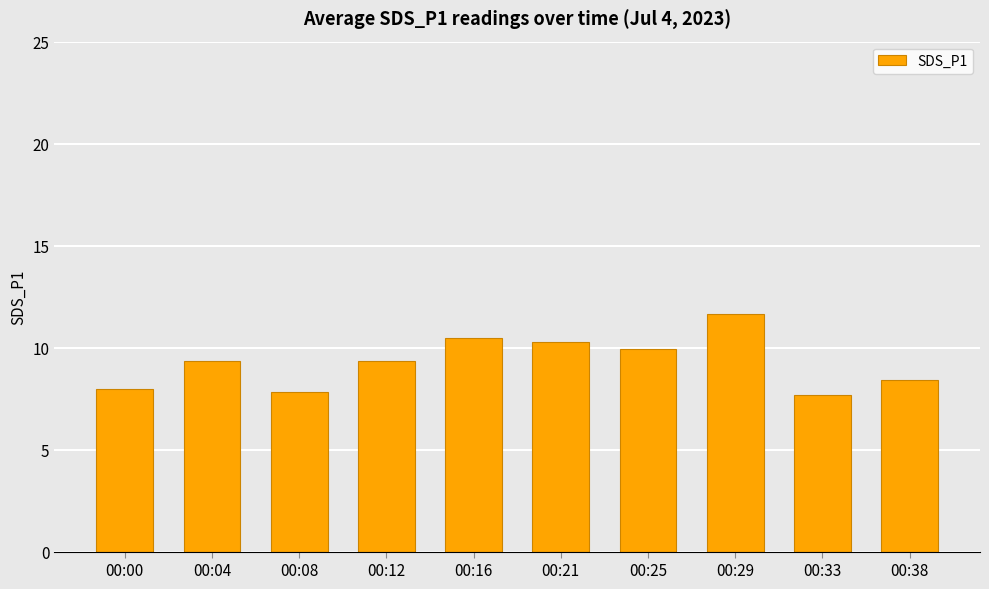

What is the maximum value shown in the chart?

11.7